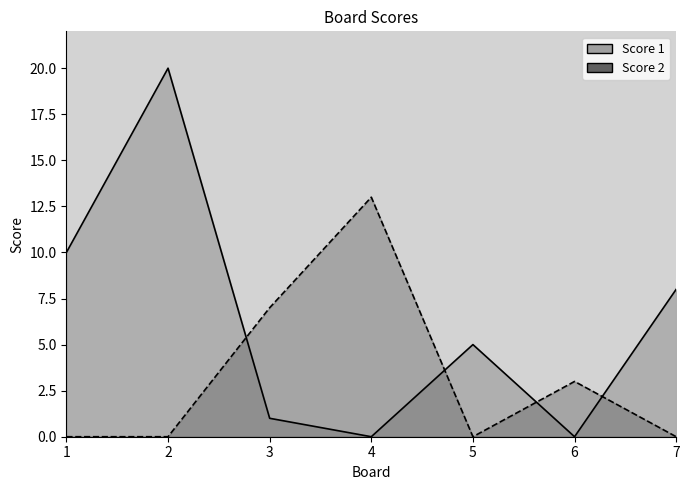

Which series has the largest total across all categories?

Score 1